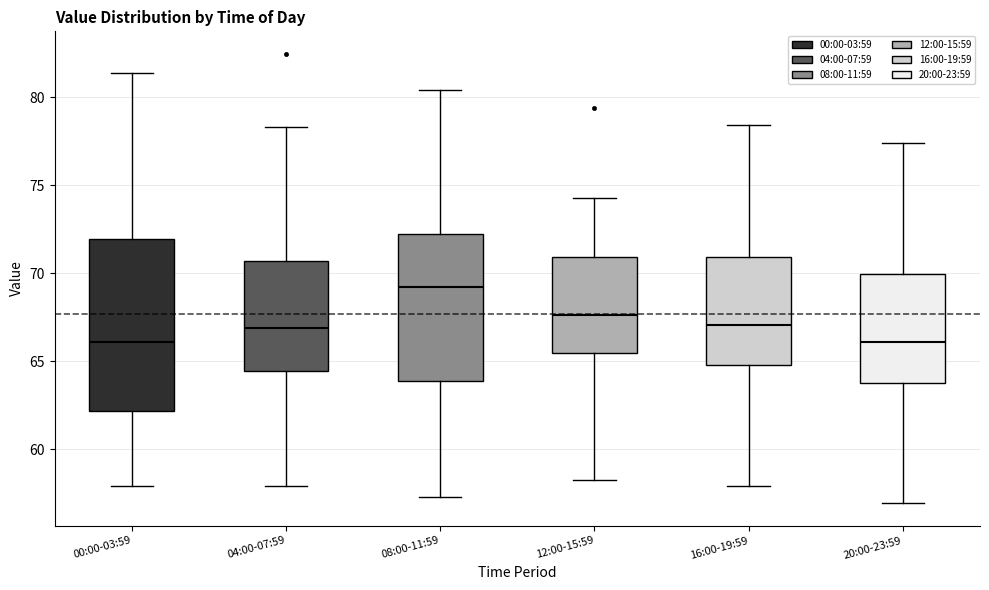

Reading left to right, transcribe this box plot: for each box, give where its median line is, the range the box spans, and where its two whiskers end, as read against the y-axis. The values are not printed on the chart, so give them approximately, as read against the axis.

00:00-03:59: median 66.0, box 62.0 to 72.0, whiskers 58.0 to 81.5
04:00-07:59: median 67.0, box 64.5 to 70.5, whiskers 58.0 to 78.5
08:00-11:59: median 69.0, box 64.0 to 72.0, whiskers 57.5 to 80.5
12:00-15:59: median 67.5, box 65.5 to 71.0, whiskers 58.5 to 74.5
16:00-19:59: median 67.0, box 65.0 to 71.0, whiskers 58.0 to 78.5
20:00-23:59: median 66.0, box 64.0 to 70.0, whiskers 57.0 to 77.5